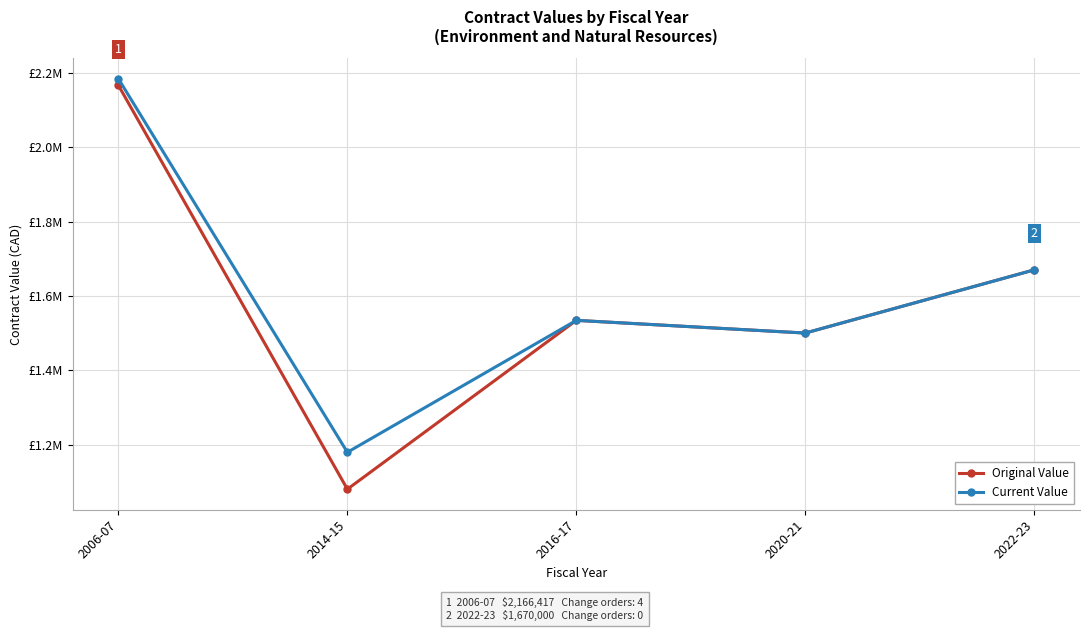

What is the total value across all series at 2020-21?

3000000.0